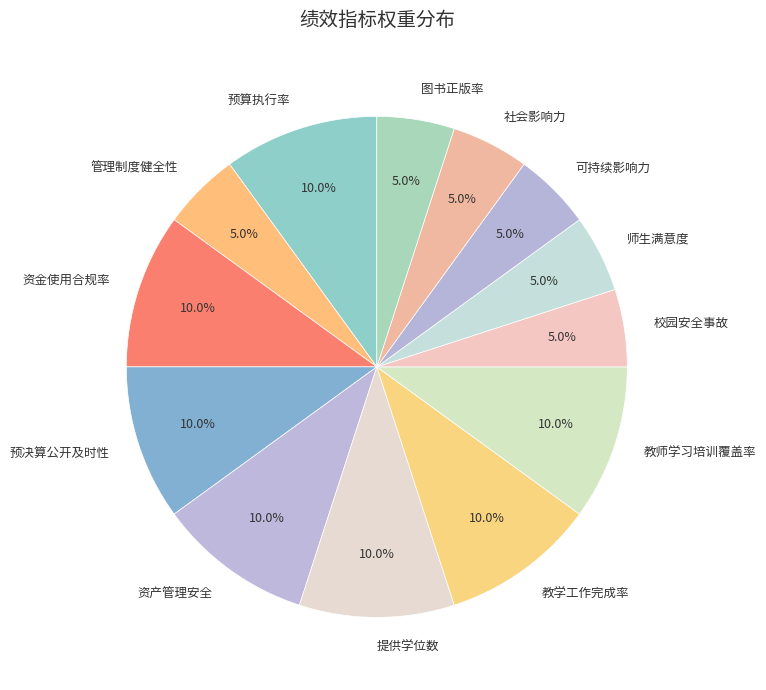

Count the number of slices in the pie.

13